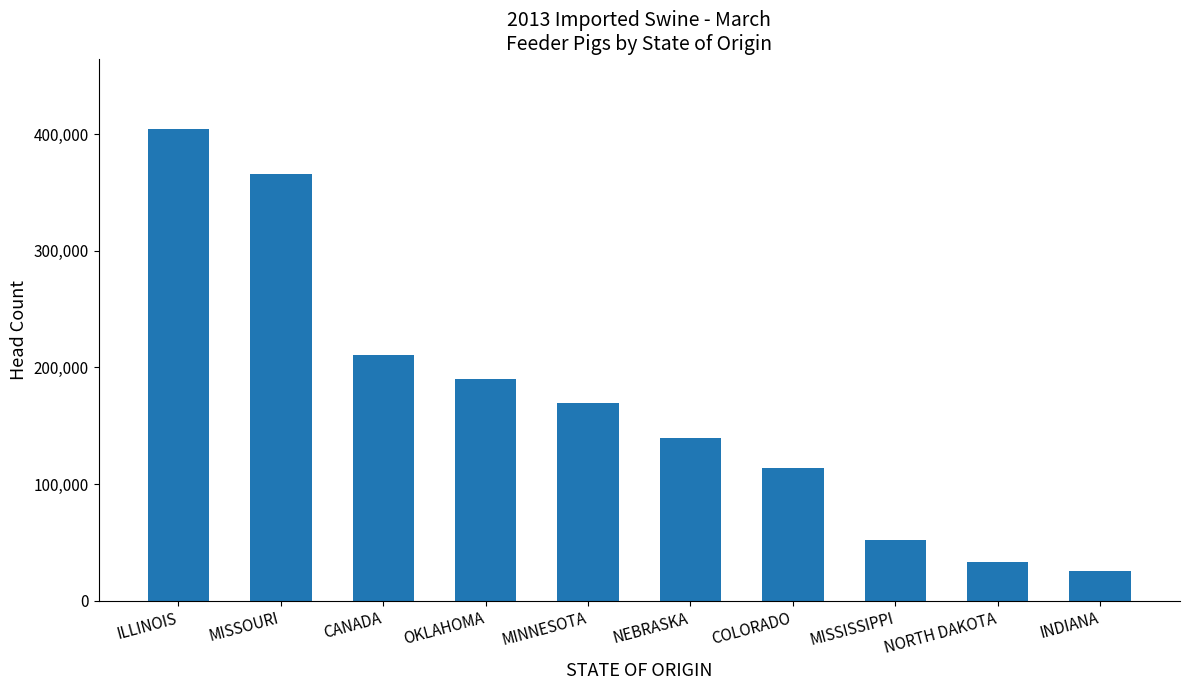

Which category has the highest value across all series?

ILLINOIS